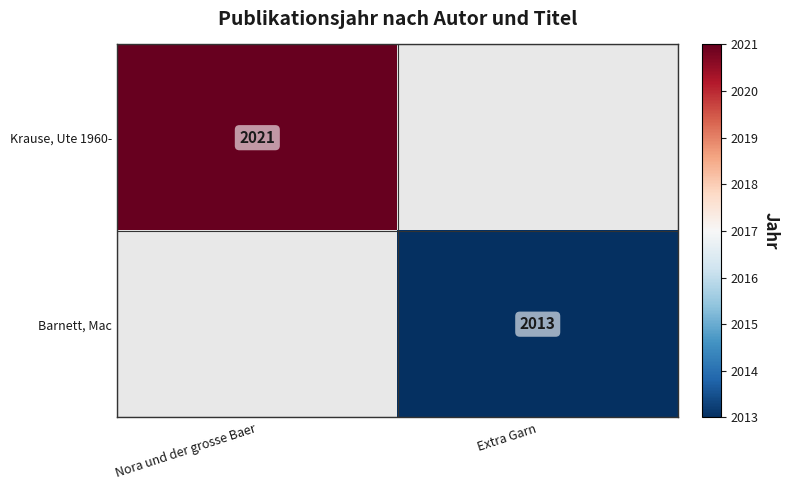

How many data points does each series have?

2